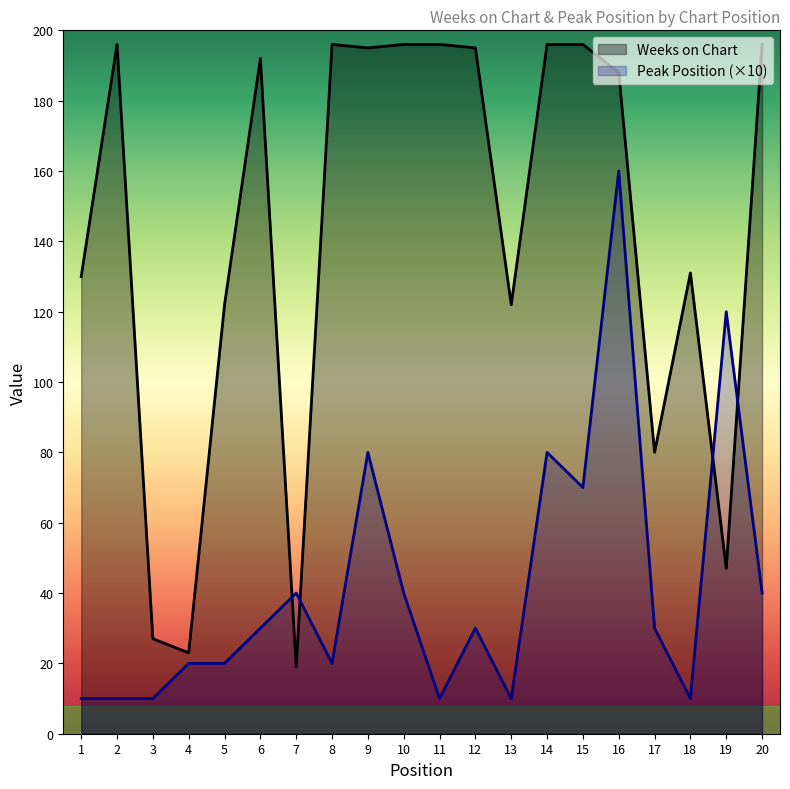

Is the value of Peak Position at 17 greater than the value of Weeks on Chart at 6?

No